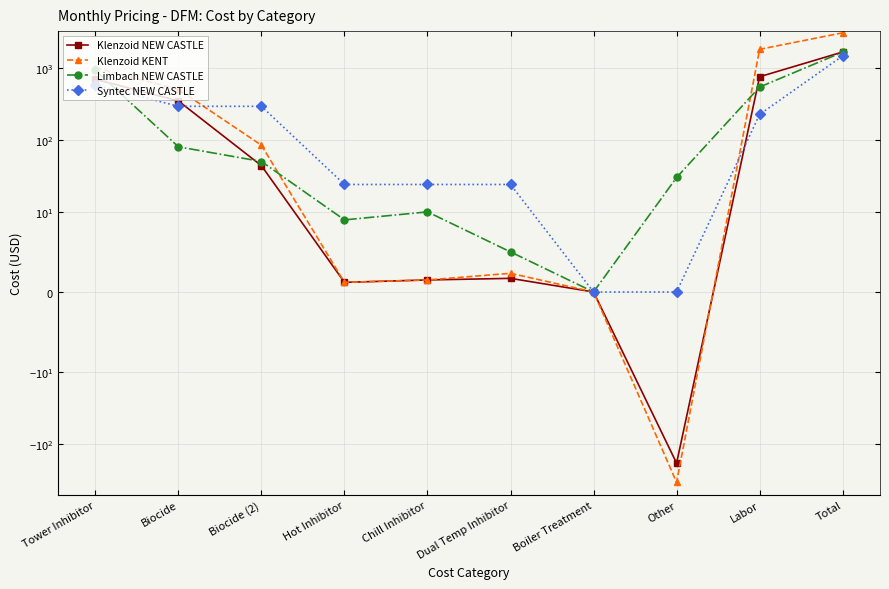

Rank the series at Tower Inhibitor from lowest to highest value.

Syntec NEW CASTLE, Klenzoid NEW CASTLE, Limbach NEW CASTLE, Klenzoid KENT